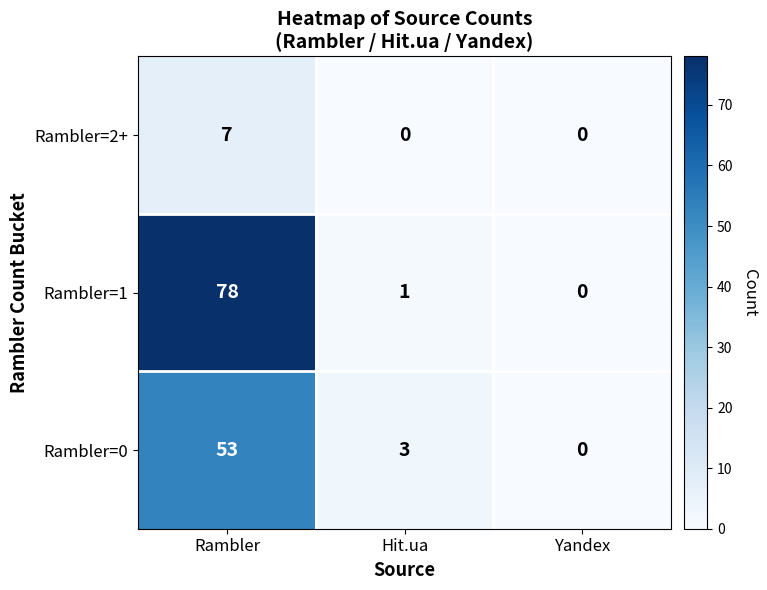

At which label does Rambler=1 first exceed 1?

Rambler